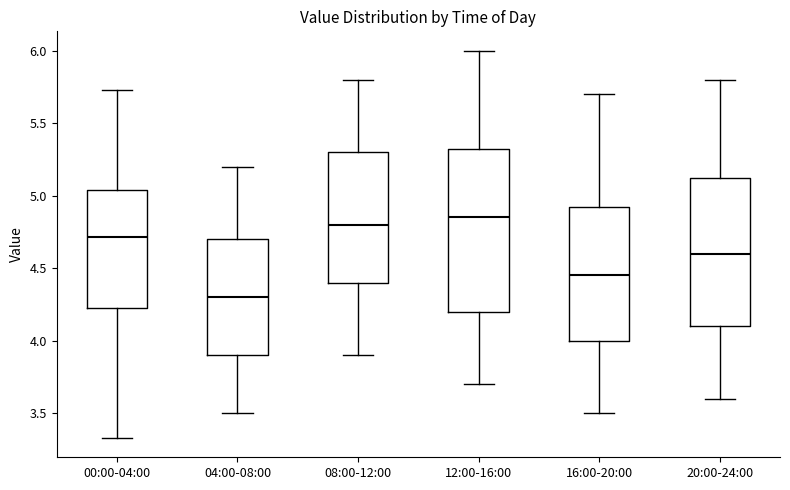

Where does the lower whisker of the box for 16:00-20:00 end on the y-axis? The values are not printed on the chart, so give them approximately, as read against the axis.

3.50